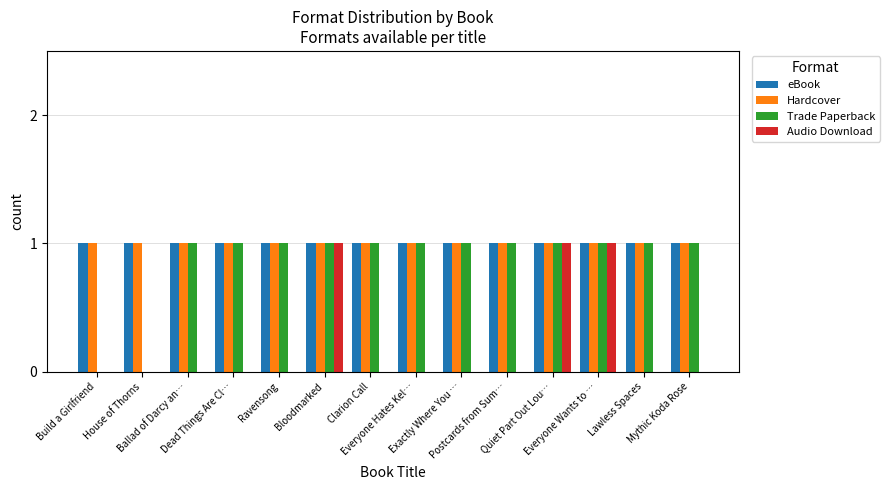

Is the value of Trade Paperback at Exactly Where You … greater than the value of Audio Download at Dead Things Are Cl…?

Yes